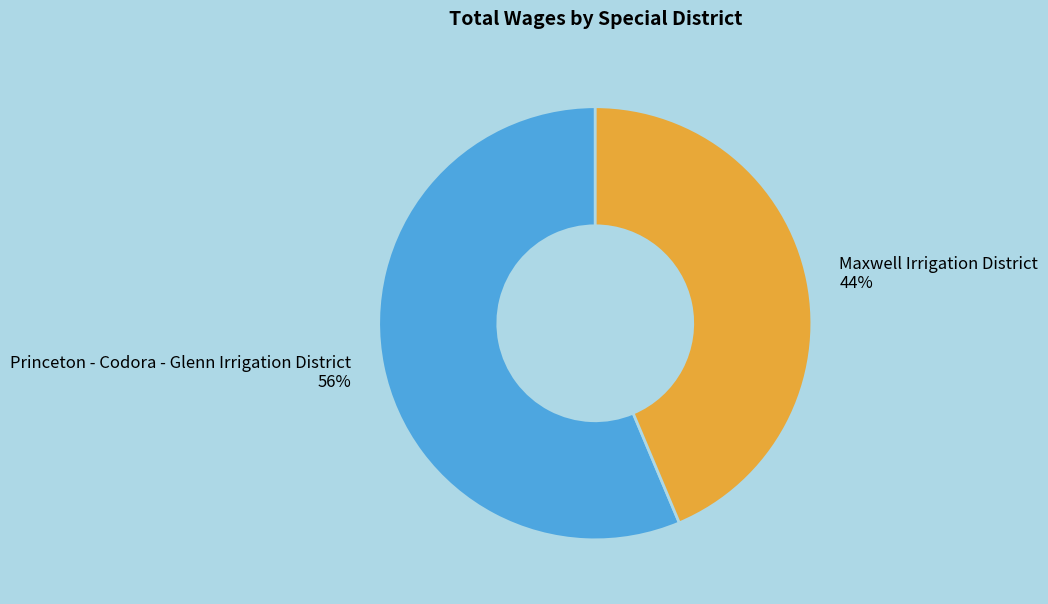

Do Princeton - Codora - Glenn Irrigation District and Maxwell Irrigation District together represent more than half of the pie?

Yes